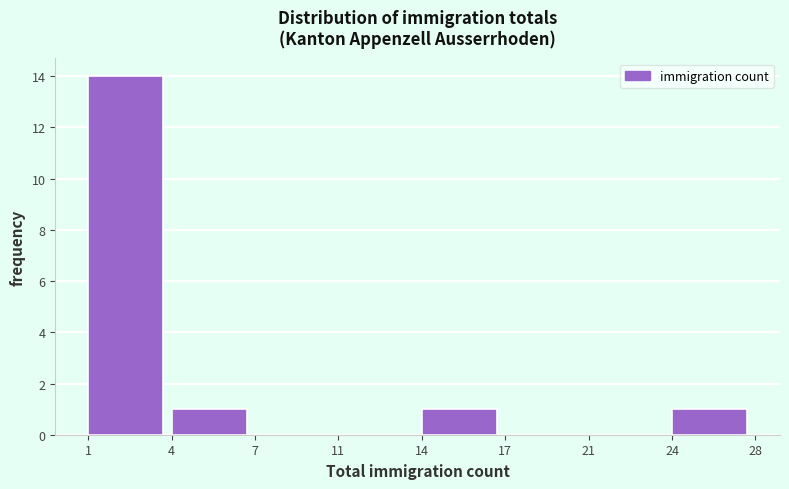

Reading left to right, transcribe all the data shown in this chart.

1=14	4=1	7=0	11=0	14=1	17=0	21=0	24=1